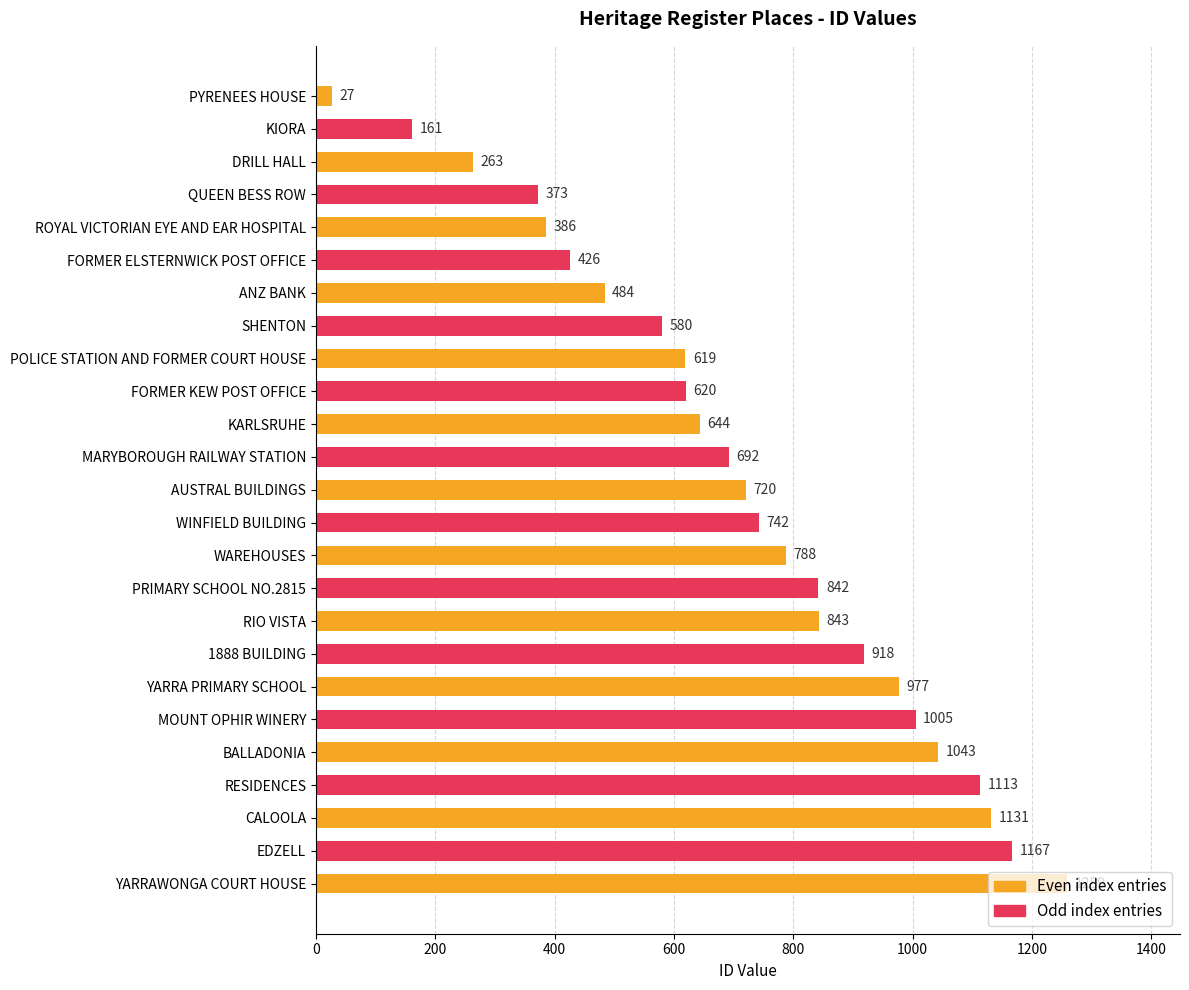

What is the label of the 17th bar from the bottom?

POLICE STATION AND FORMER COURT HOUSE